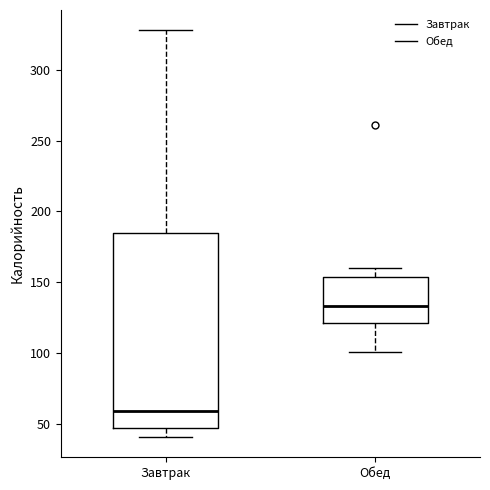

Which box is the tallest, from its lower edge to its upper edge?

Завтрак